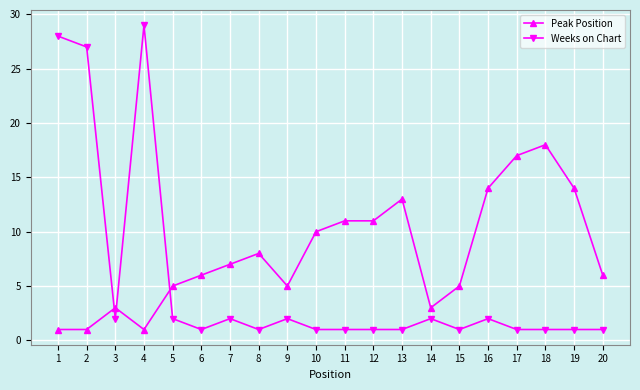

How many lines are shown in the chart?

2